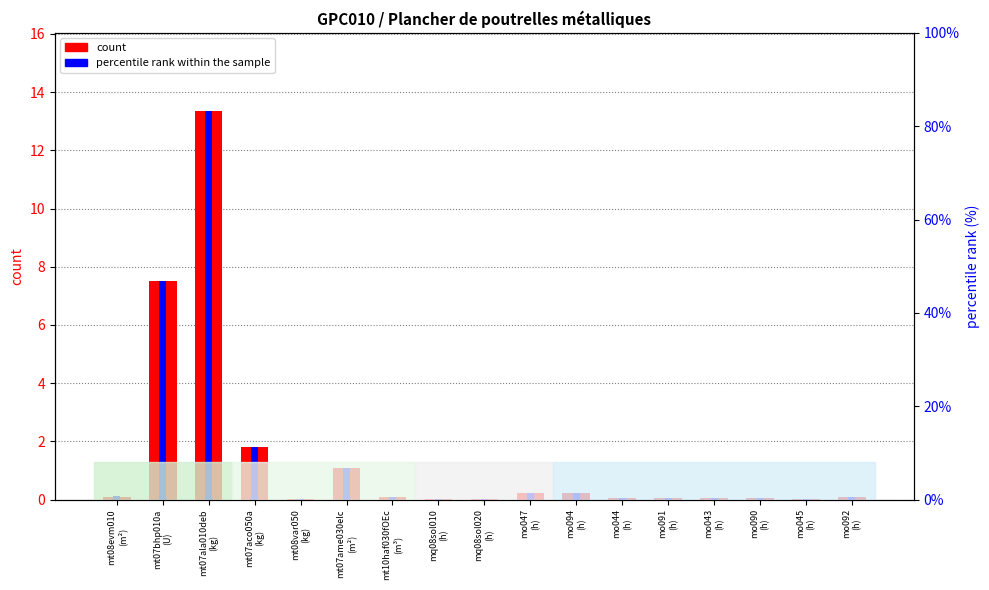

Rank the series by their average value, from highest to lowest.

count, percentile rank within the sample